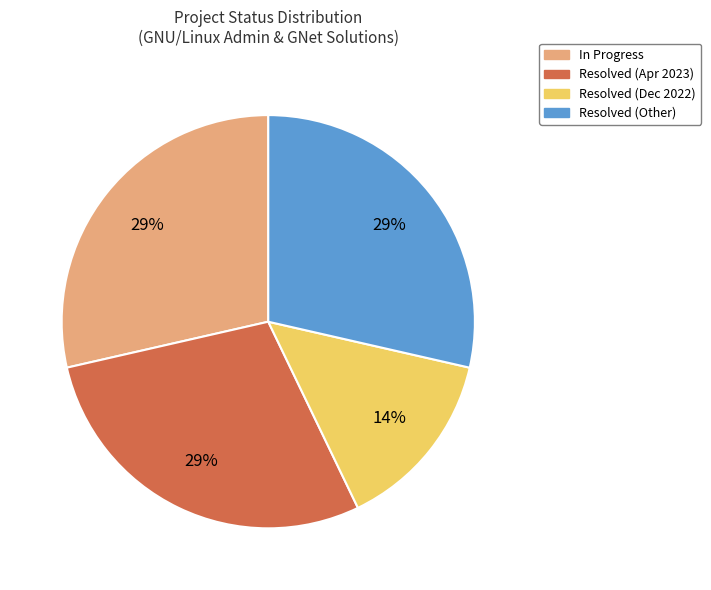

Is it true that Resolved (Dec 2022) is 6% of the pie?

False